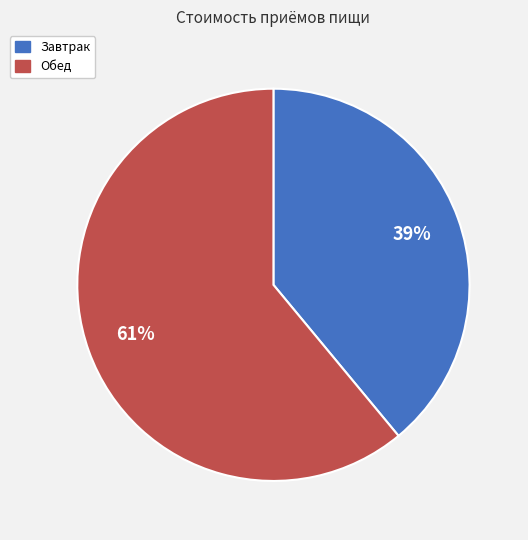

True or false: Обед accounts for 61% of the total.

True